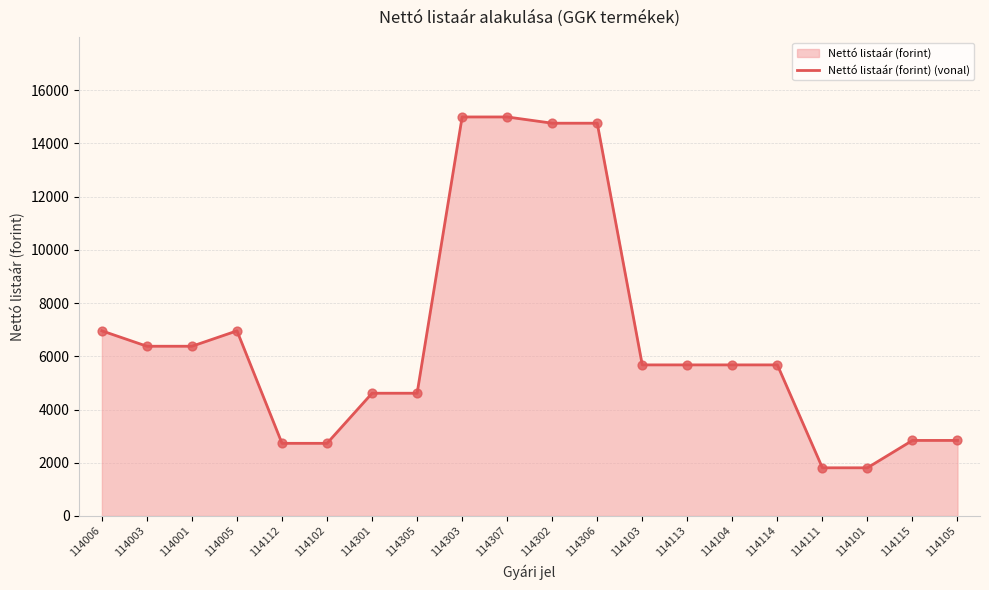

What is the ratio of the value at 114301 to the value at 114303?

0.3